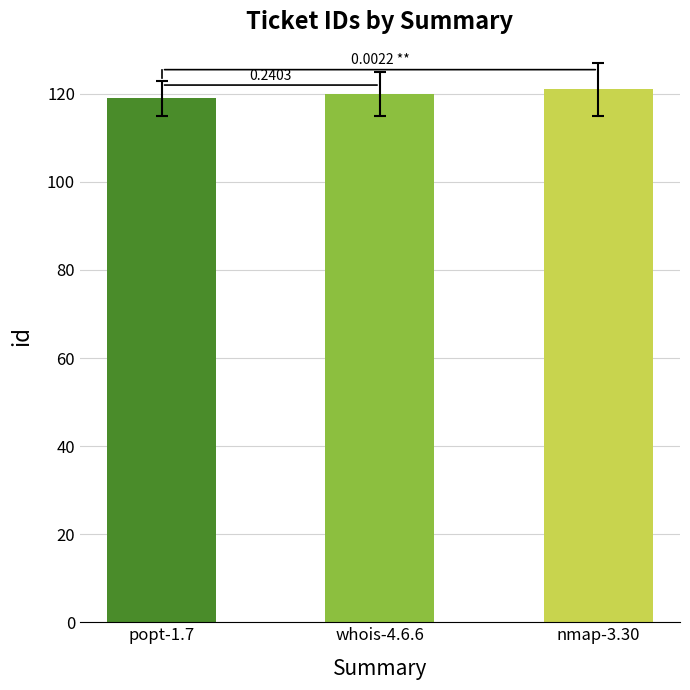

What is the value of the 3rd bar from the left?

121